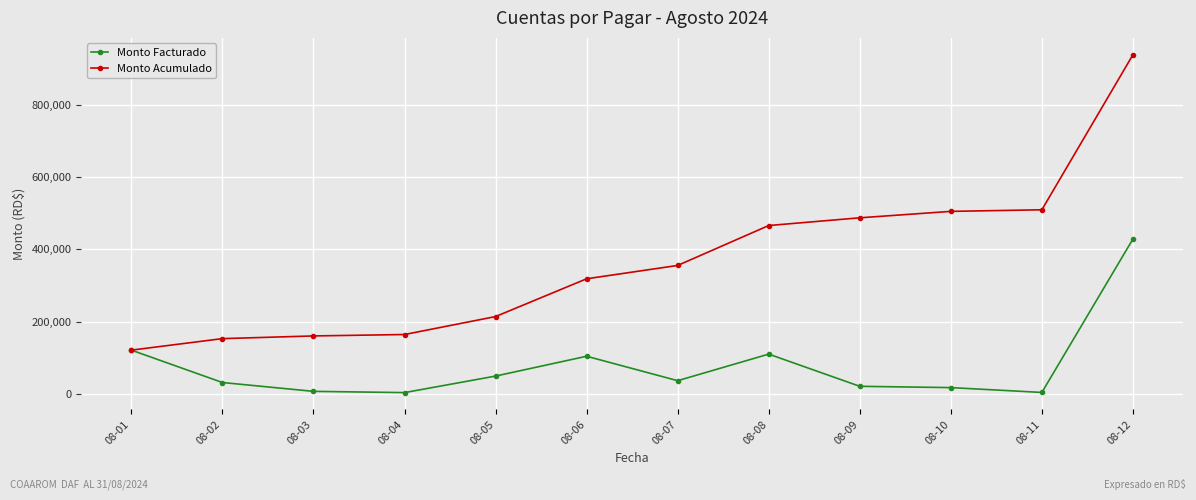

True or false: Monto Acumulado has a value of 259243.0 at 08-09.

False